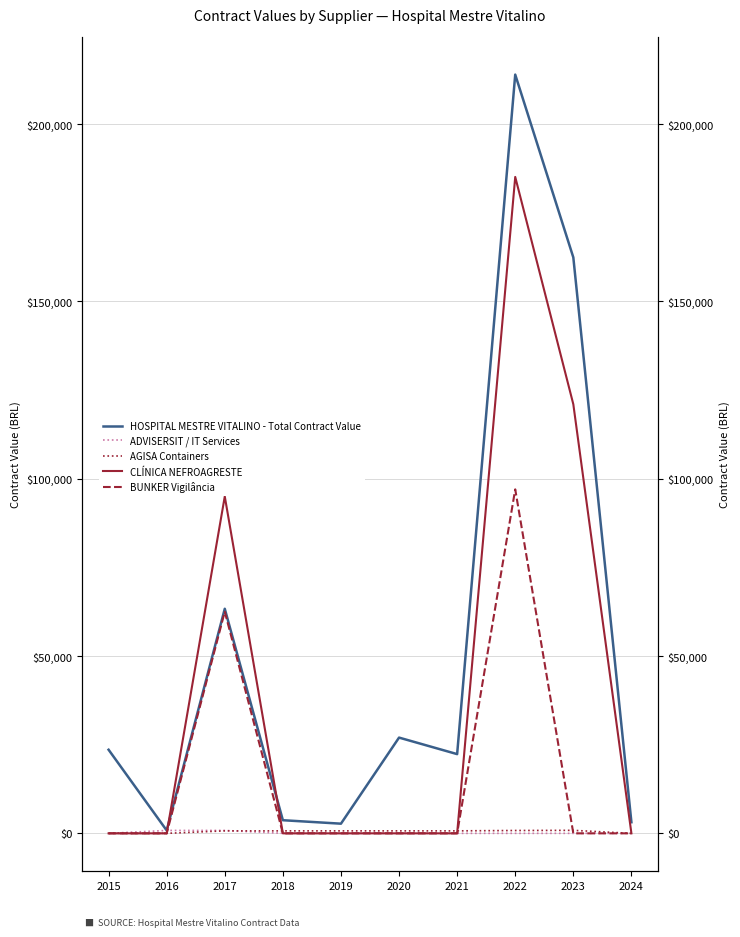

What is the approximate value of HOSPITAL MESTRE VITALINO - Total Contract Value at 2021?

22340.0